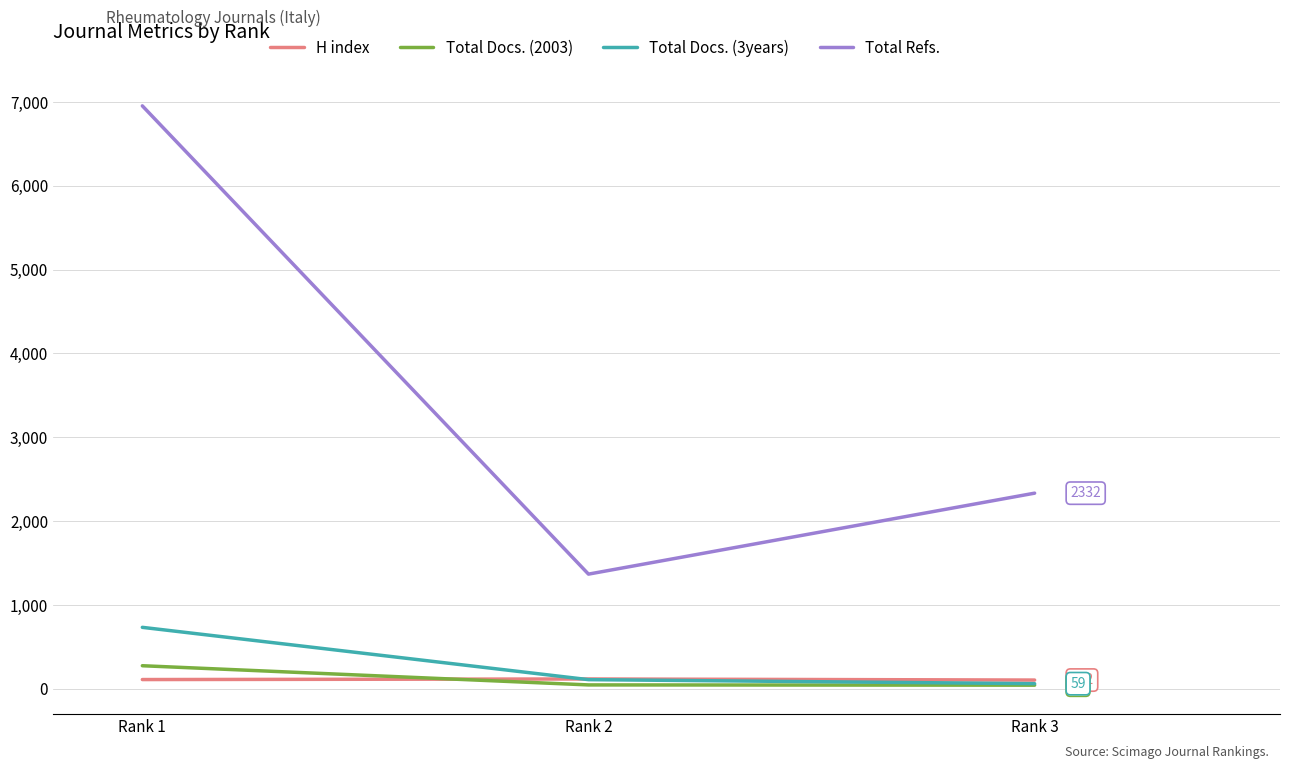

What is the total value across all series at Rank 2?

1632